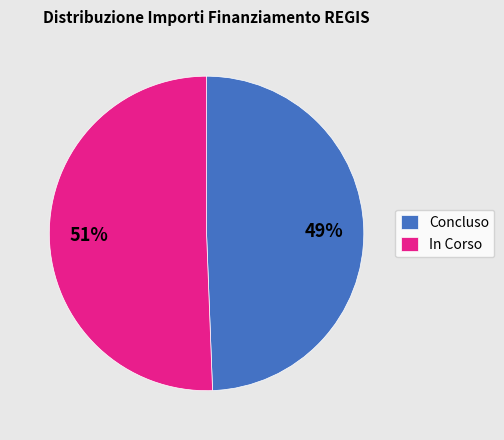

How many slices are in this pie chart?

2